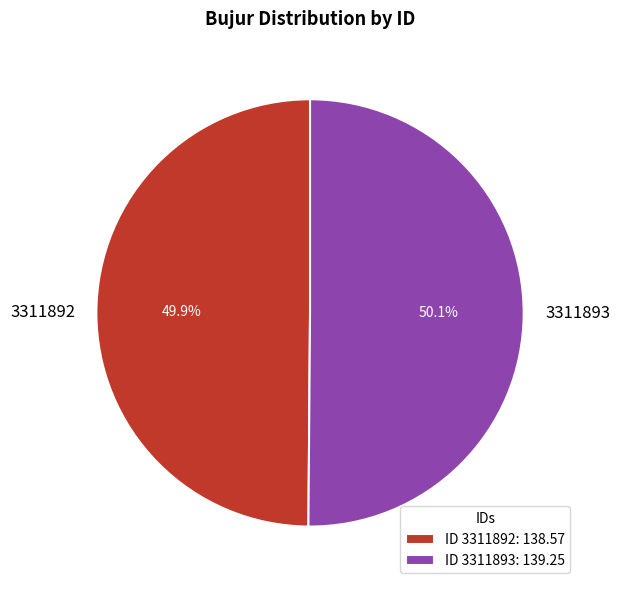

What is the ratio of the value at 3311893 to the value at 3311892?

1.0